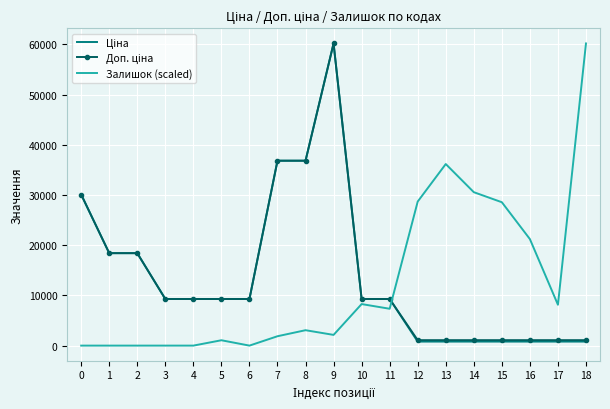

The value of Залишок (scaled) at 15 is 28567.6. True or false?

True